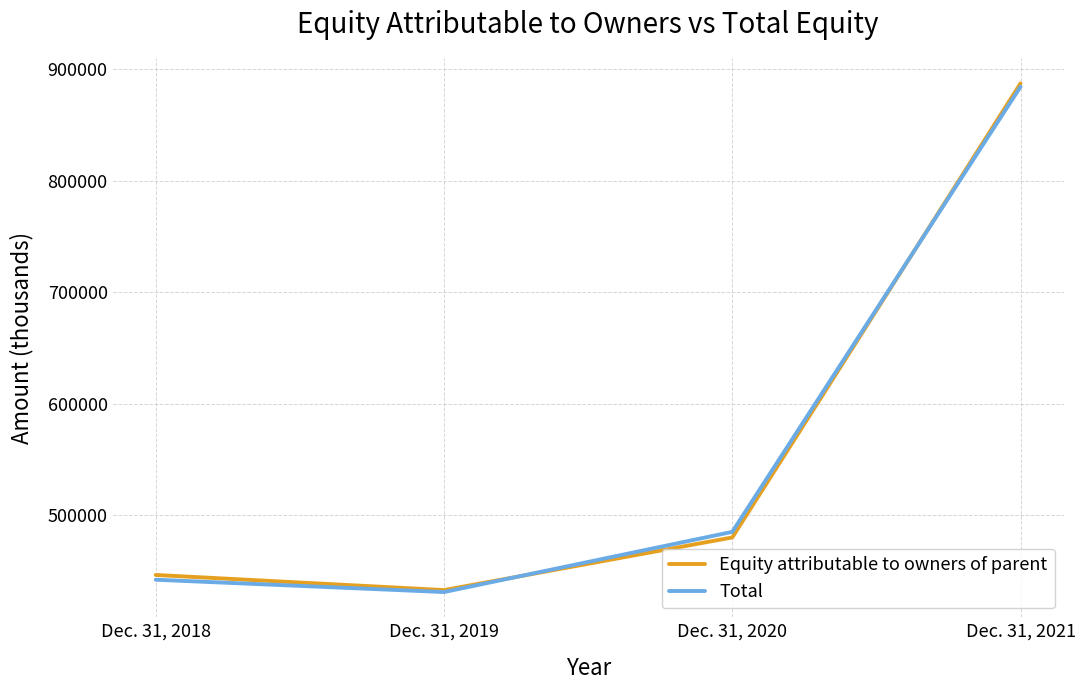

How many series are shown in this chart?

2